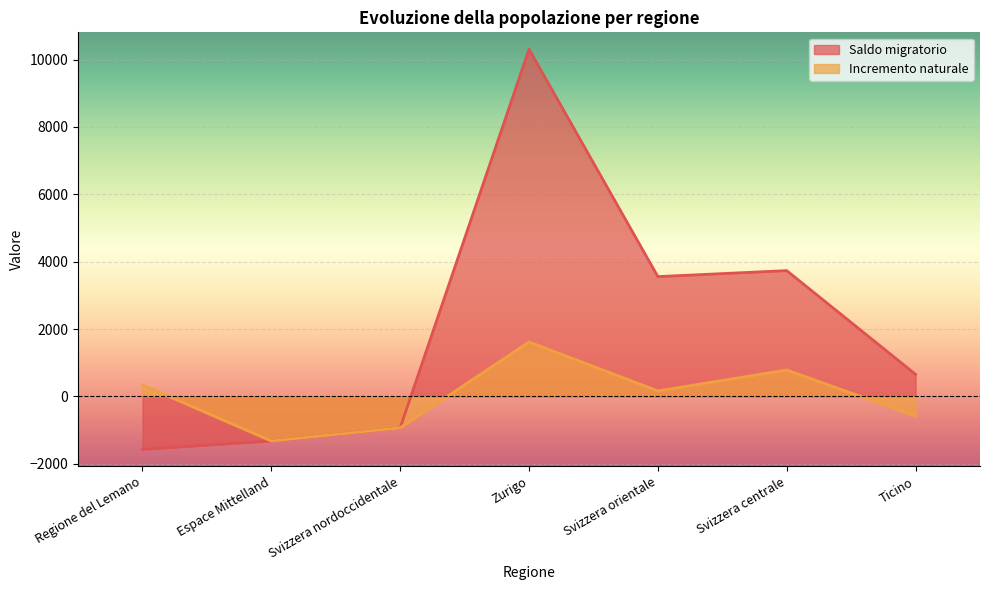

What is the average value of the Incremento naturale series?

9